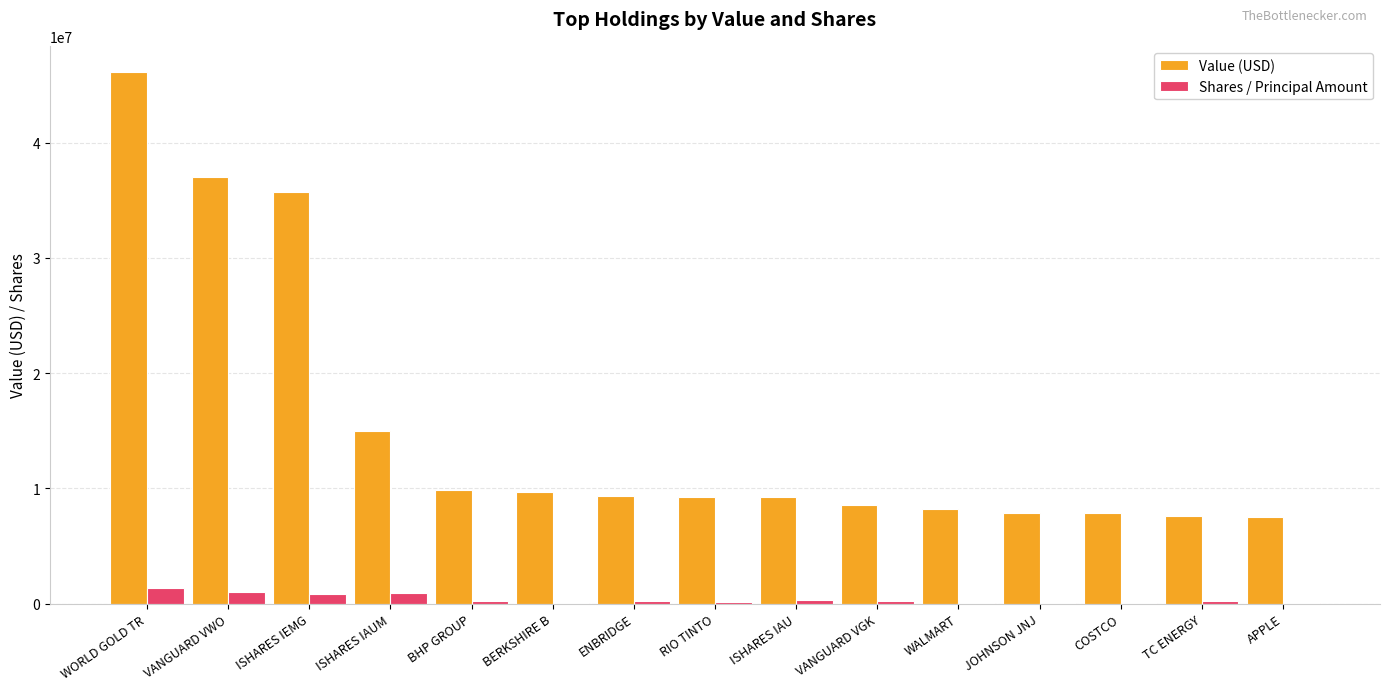

What is the maximum value shown in the chart?

46085000